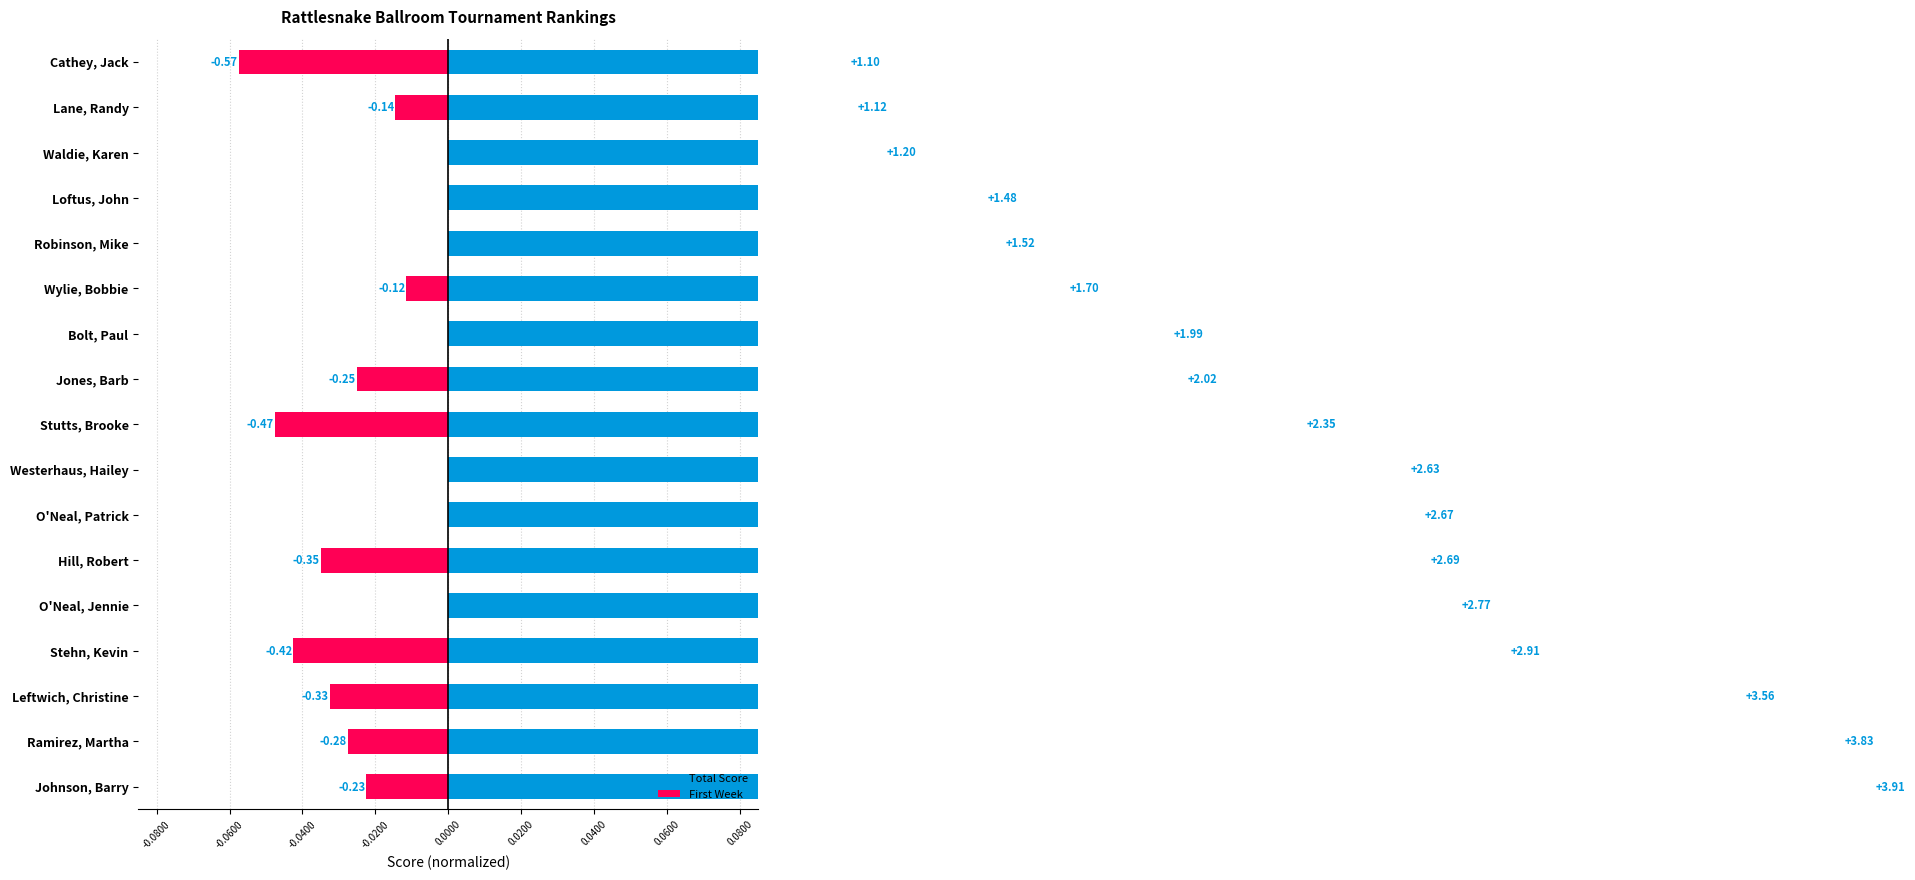

Rank the series by their maximum value, from lowest to highest.

First Week, Total Score